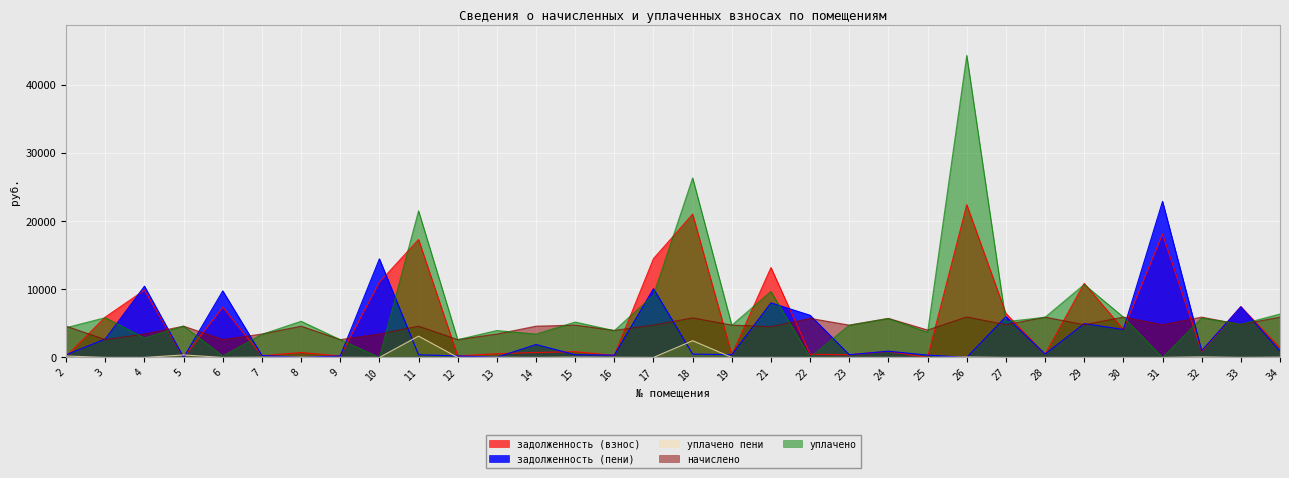

Reading left to right, extract all data points from this chart.

задолженность (взнос): 2=158.3	3=5921.4	4=9872.4	5=0.0	6=7365.1	7=240.8	8=716.9	9=206.7	10=11034.7	11=17308.3	12=208.1	13=540.2	14=722.3	15=841.2	16=296.4	17=14498.0	18=21027.7	19=375.8	21=13190.5	22=454.7	23=376.6	24=886.6	25=0.0	26=22418.6	27=6452.4	28=468.3	29=10870.8	30=4103.7	31=18102.4	32=856.6	33=7466.4	34=1390.8
задолженность (пени): 2=381.2	3=2701.7	4=10455.6	5=0.0	6=9759.9	7=286.5	8=0.0	9=217.4	10=14464.0	11=382.2	12=218.0	13=23.7	14=1895.2	15=394.7	16=329.8	17=10086.4	18=483.6	19=395.2	21=8007.0	22=6183.6	23=395.5	24=911.5	25=334.9	26=0.0	27=5997.3	28=491.9	29=4959.8	30=4102.4	31=22899.3	32=985.8	33=7429.7	34=937.2
уплачено пени: 2=204.8	3=0.0	4=0.0	5=363.0	6=0.0	7=30.6	8=39.5	9=2.9	10=0.0	11=3120.9	12=0.0	13=24.2	14=0.0	15=43.2	16=18.2	17=0.0	18=2451.5	19=0.0	21=0.0	22=0.0	23=0.0	24=0.0	25=0.0	26=63.2	27=0.0	28=0.0	29=0.0	30=0.0	31=0.0	32=82.5	33=0.0	34=35.8
начислено: 2=4585.9	3=2612.8	4=3429.2	5=4585.9	6=2612.8	7=3429.2	8=4585.9	9=2612.8	10=3429.2	11=4585.9	12=2612.8	13=3429.2	14=4585.9	15=4742.4	16=3959.9	17=4742.4	18=5803.8	19=4742.4	21=4497.5	22=5728.9	23=4742.4	24=5728.9	25=4021.2	26=5939.9	27=4796.9	28=5912.6	29=4796.9	30=5912.6	31=4796.9	32=5912.6	33=4817.3	34=5912.6
уплачено: 2=4363.0	3=5832.4	4=2846.0	5=4596.0	6=218.0	7=3383.6	8=5303.7	9=2602.1	10=0.0	11=21512.1	12=2602.8	13=3945.8	14=3413.0	15=5188.8	16=3926.5	17=9154.0	18=26347.9	19=4723.0	21=9681.0	22=0.0	23=4723.4	24=5704.0	25=3686.0	26=44335.9	27=5252.0	28=5889.0	29=10707.9	30=5914.0	31=0.0	32=5783.5	33=4854.0	34=6366.2